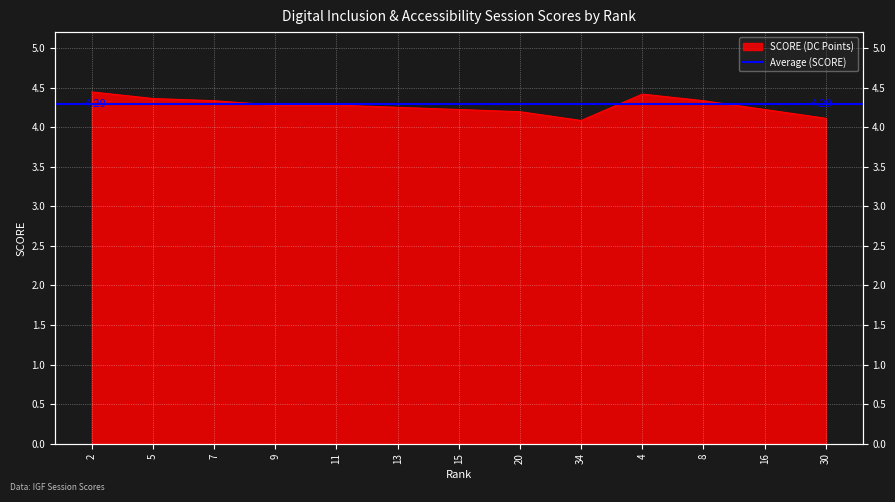

What is the smallest value displayed?

4.1